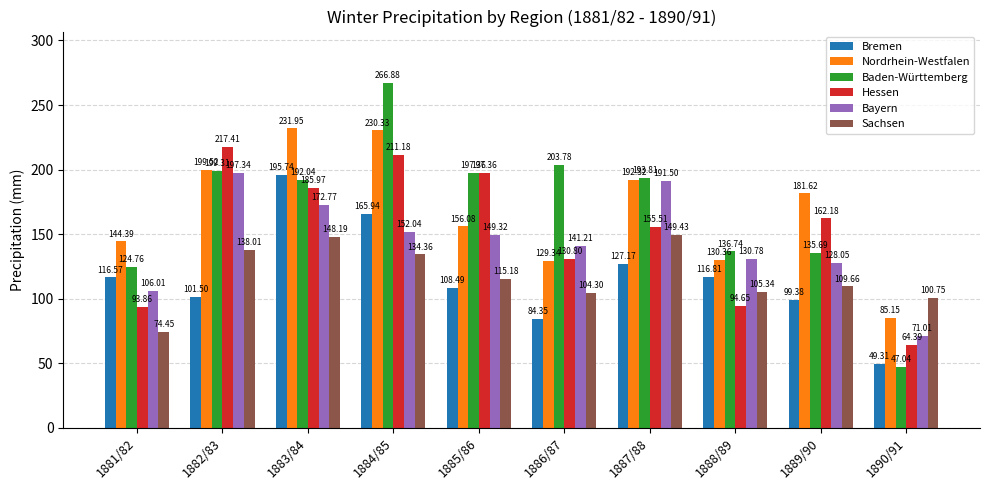

Rank the series by their maximum value, from lowest to highest.

Sachsen, Bremen, Bayern, Hessen, Nordrhein-Westfalen, Baden-Württemberg